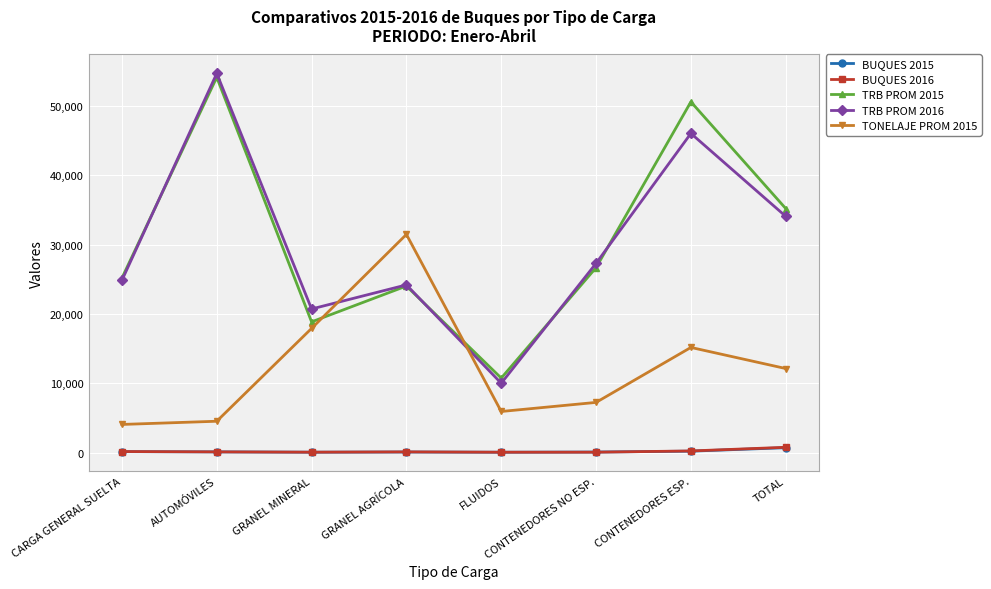

Is the value of BUQUES 2016 at CARGA GENERAL SUELTA greater than the value of TRB PROM 2016 at AUTOMÓVILES?

No